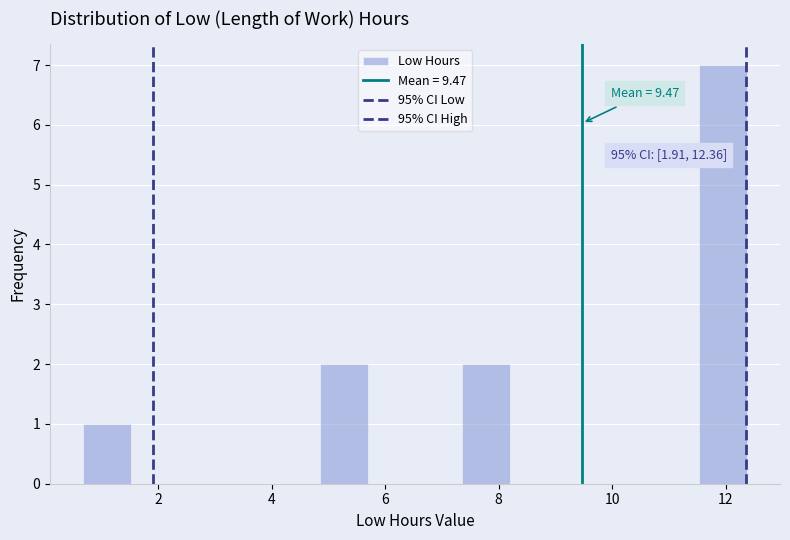

Over which range of the x-axis is the bar tallest?

11.6 to 12.4